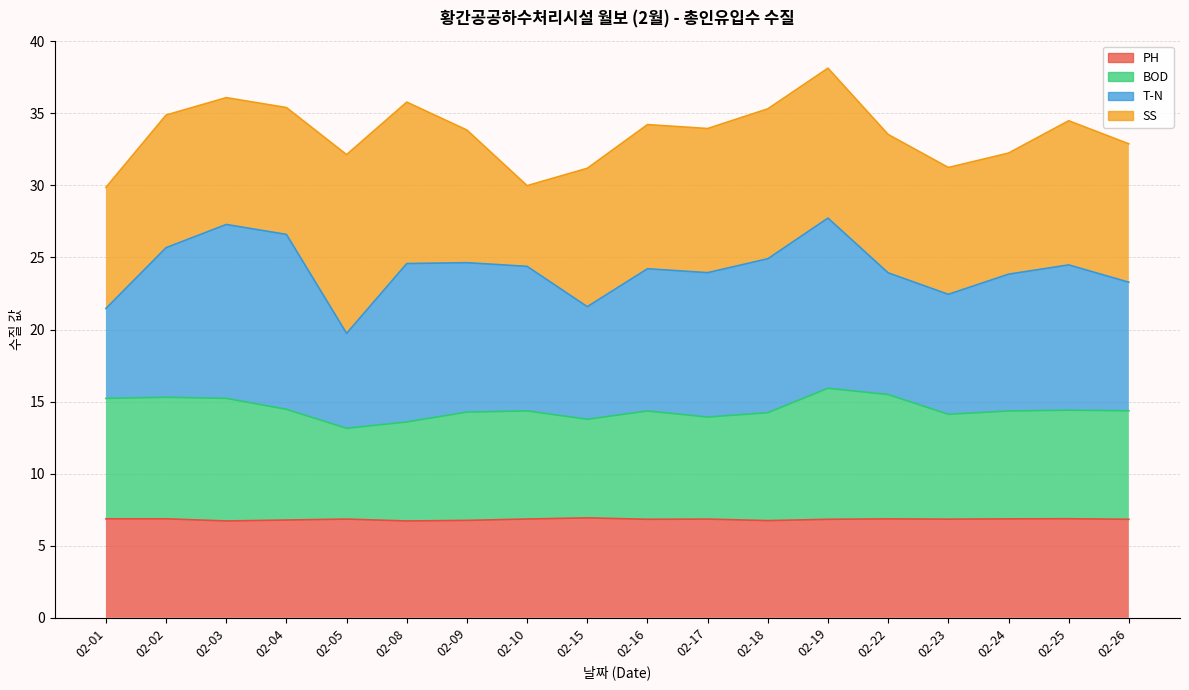

Which category has the lowest value across all series?

02-03